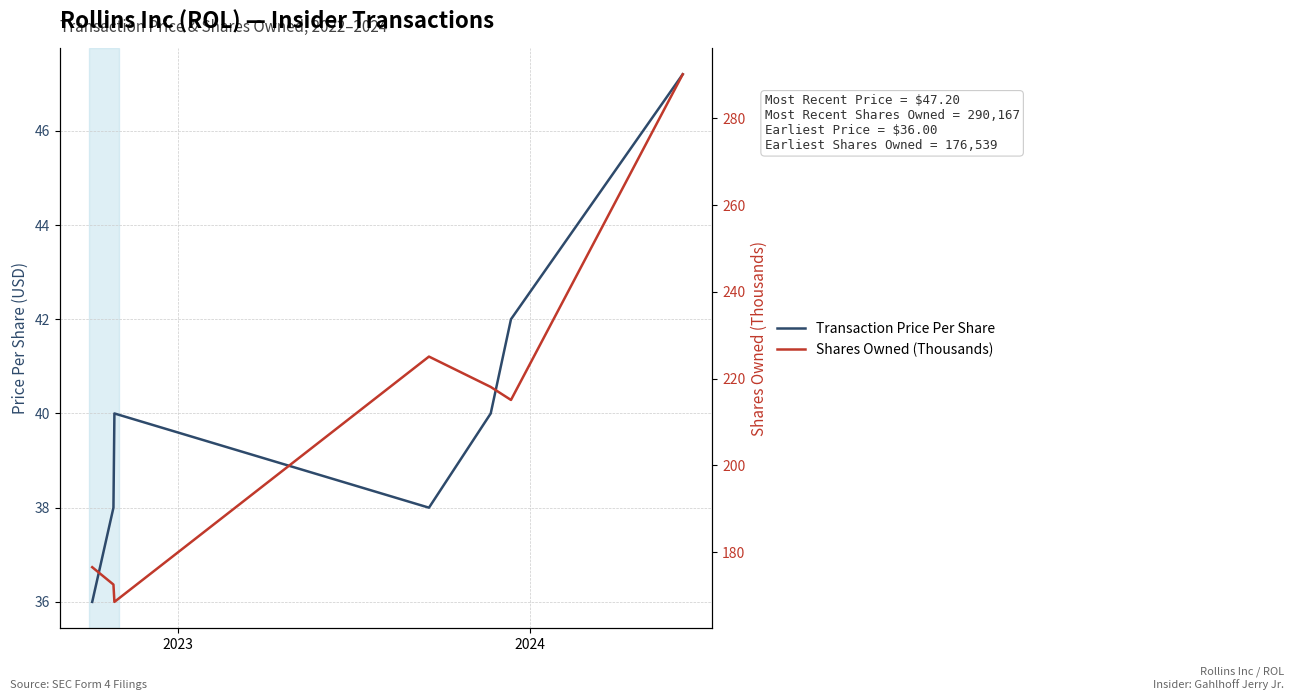

Is this an area chart (filled region under the line)?

No